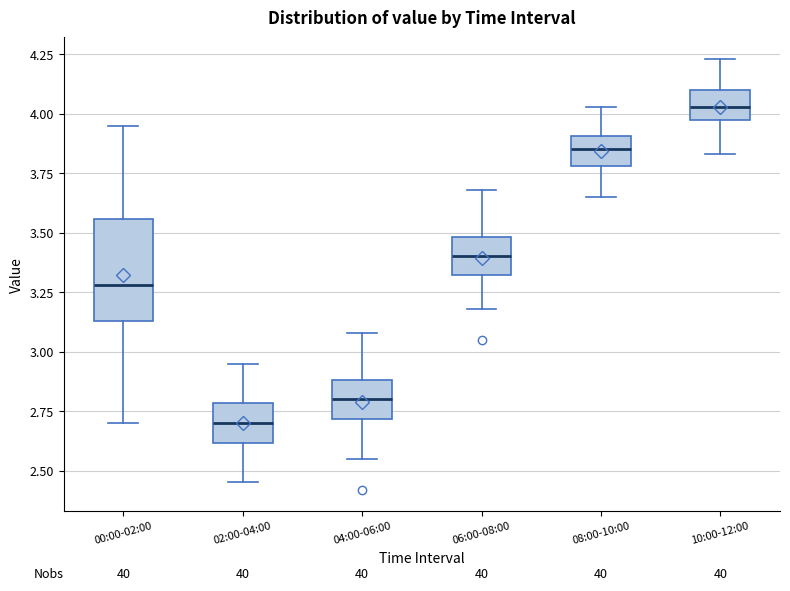

Reading left to right, transcribe this box plot: for each box, give where its median line is, the range the box spans, and where its two whiskers end, as read against the y-axis. The values are not printed on the chart, so give them approximately, as read against the axis.

00:00-02:00: median 3.30, box 3.15 to 3.55, whiskers 2.70 to 3.95
02:00-04:00: median 2.70, box 2.60 to 2.80, whiskers 2.45 to 2.95
04:00-06:00: median 2.80, box 2.70 to 2.90, whiskers 2.55 to 3.10
06:00-08:00: median 3.40, box 3.30 to 3.50, whiskers 3.20 to 3.70
08:00-10:00: median 3.85, box 3.80 to 3.90, whiskers 3.65 to 4.05
10:00-12:00: median 4.05, box 3.95 to 4.10, whiskers 3.85 to 4.25